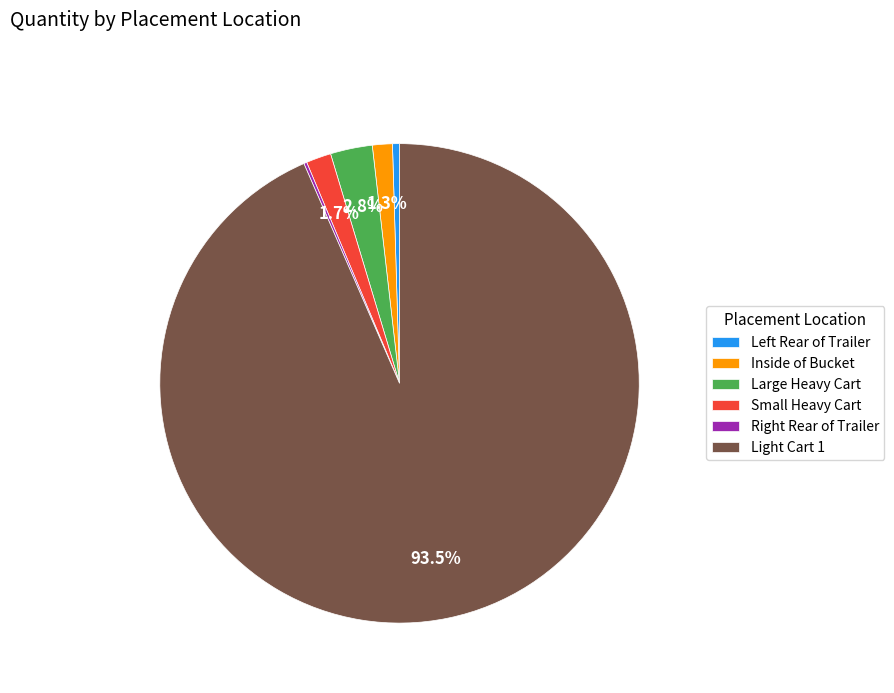

To the nearest percent, what is the average slice percentage?

17%